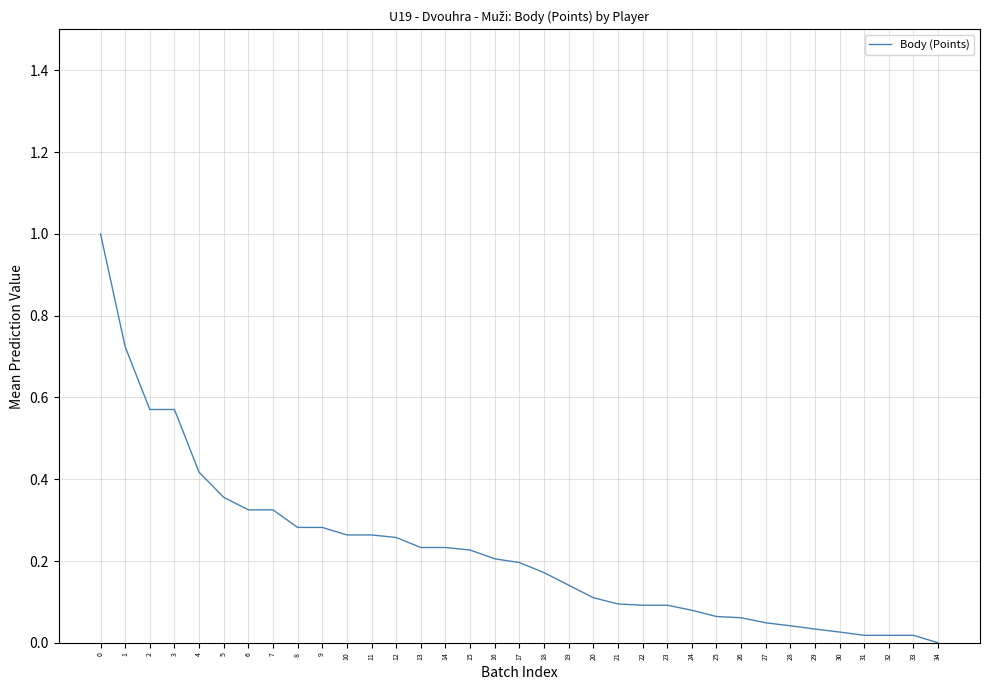

The chart shows a value of 0.0 at 20. True or false?

False